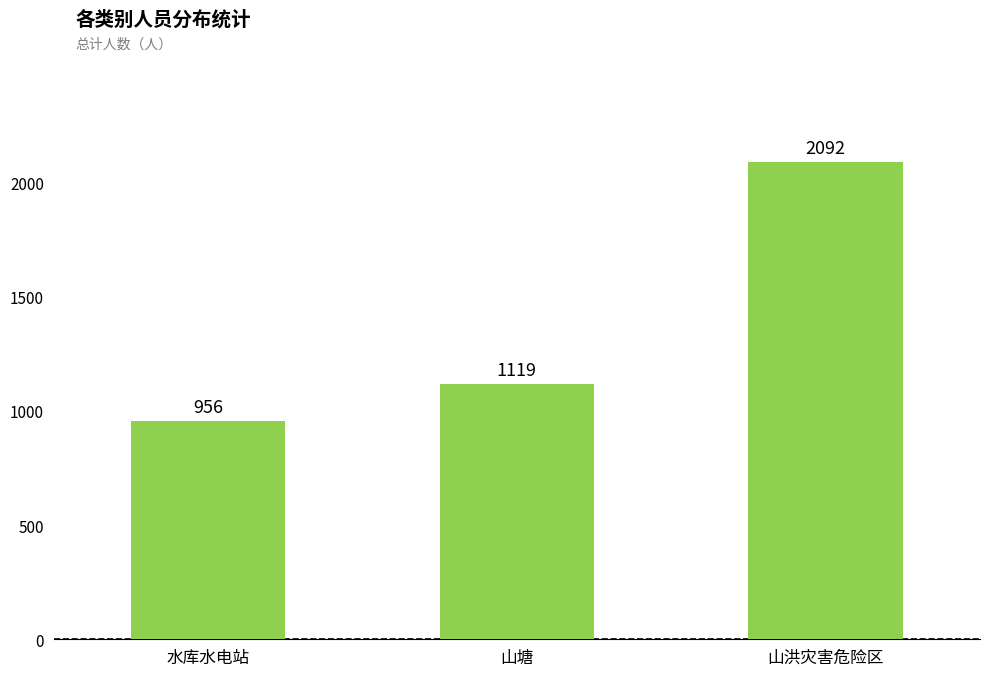

True or false: the data shows 1392 at 水库水电站.

False